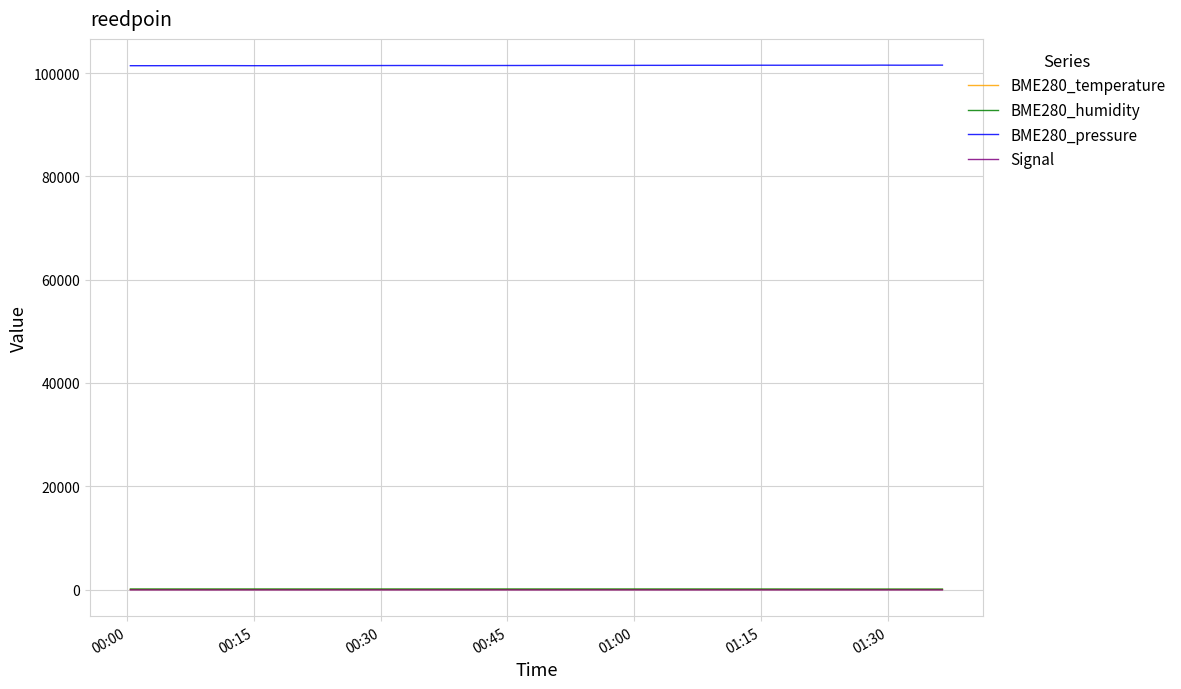

What is the greatest value displayed?

101550.8